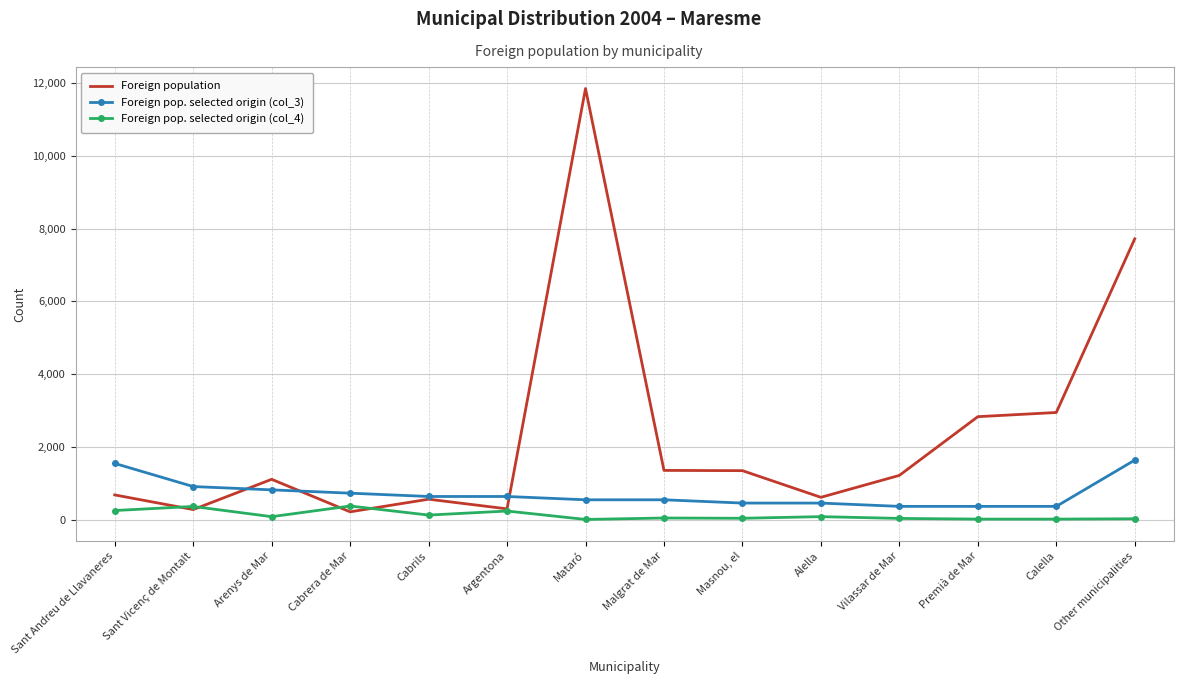

What are all the series names shown in the legend?

Foreign population, Foreign pop. selected origin (col_3), Foreign pop. selected origin (col_4)